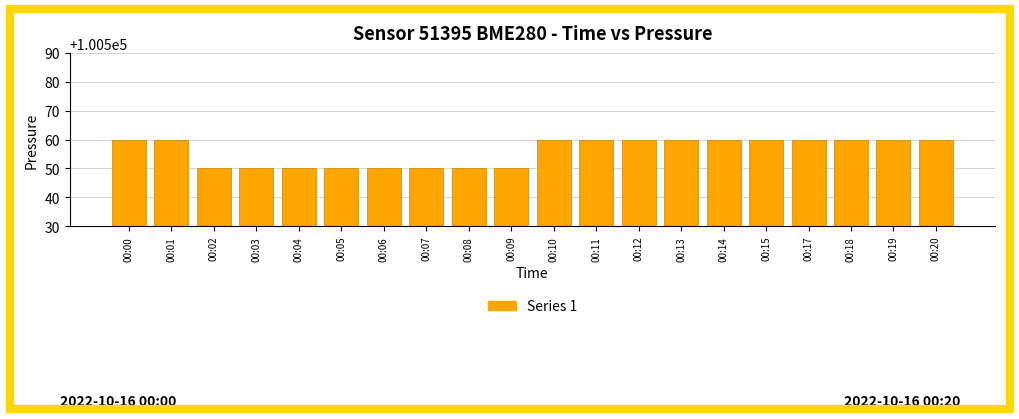

What is the maximum value shown in the chart?

100560